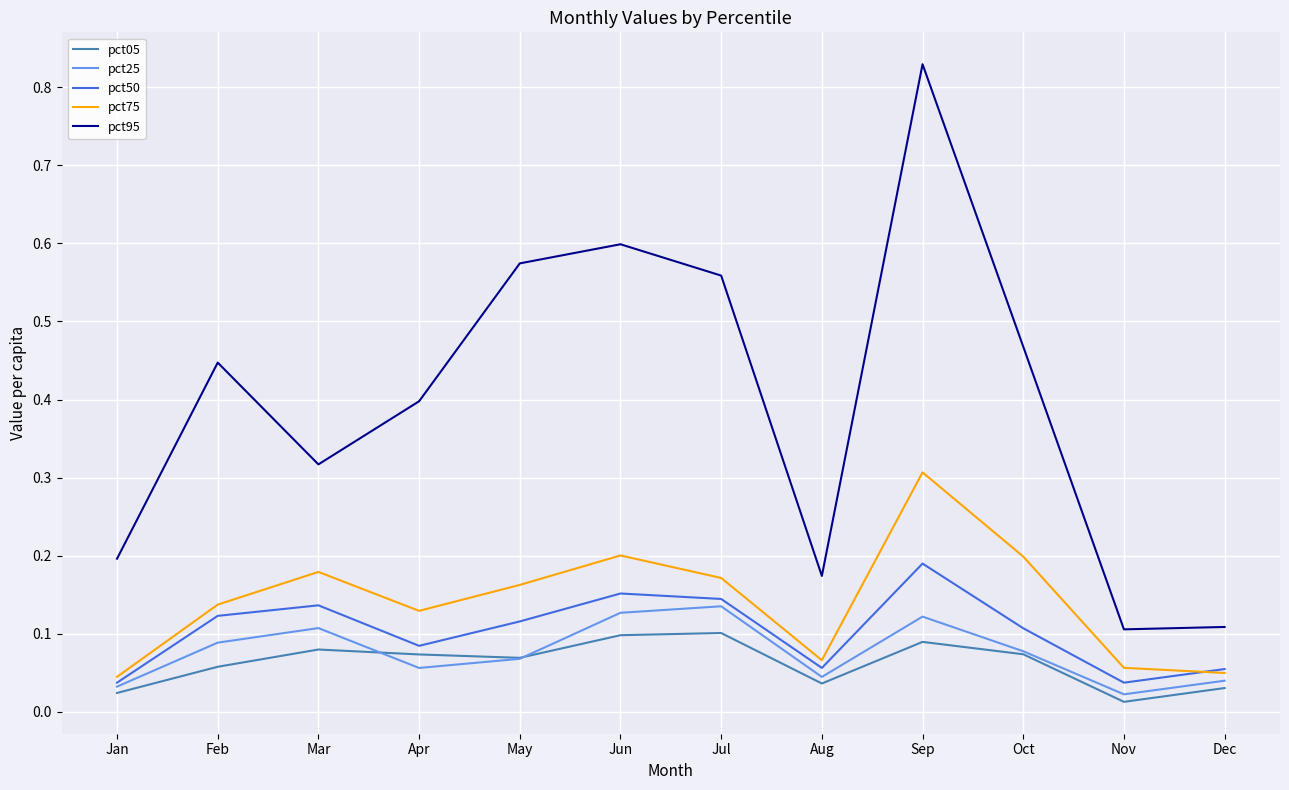

At which category is the sum across all series the highest?

Sep